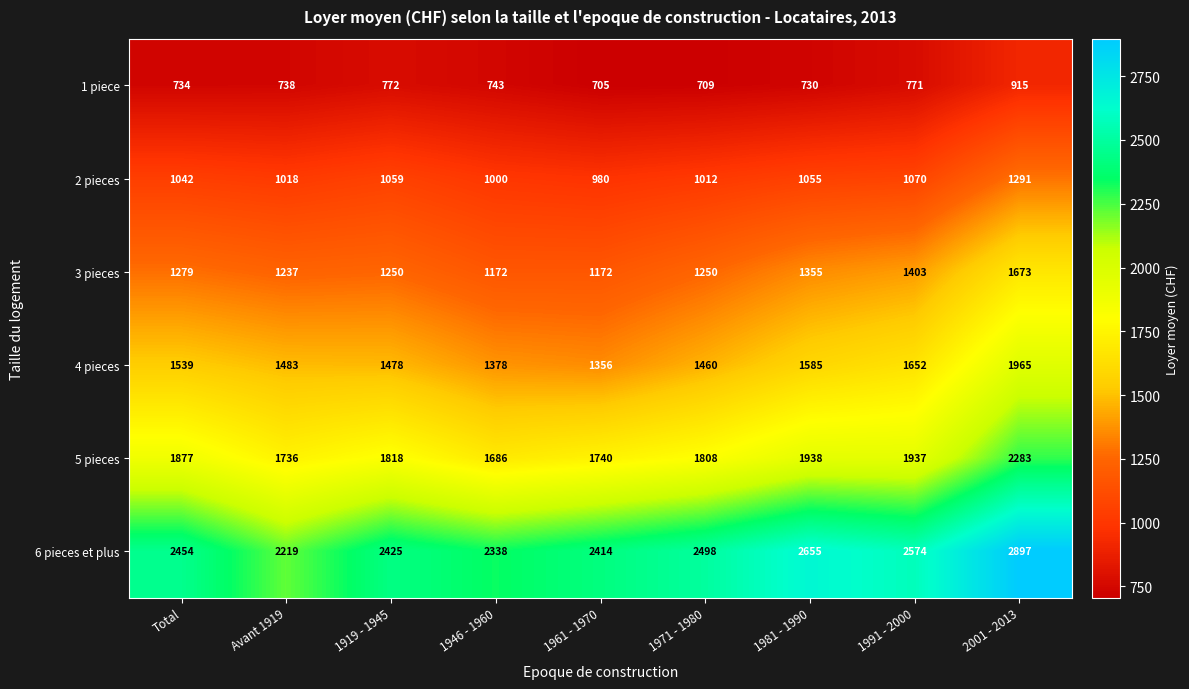

The 2 pieces series shows 1443 at Total. True or false?

False